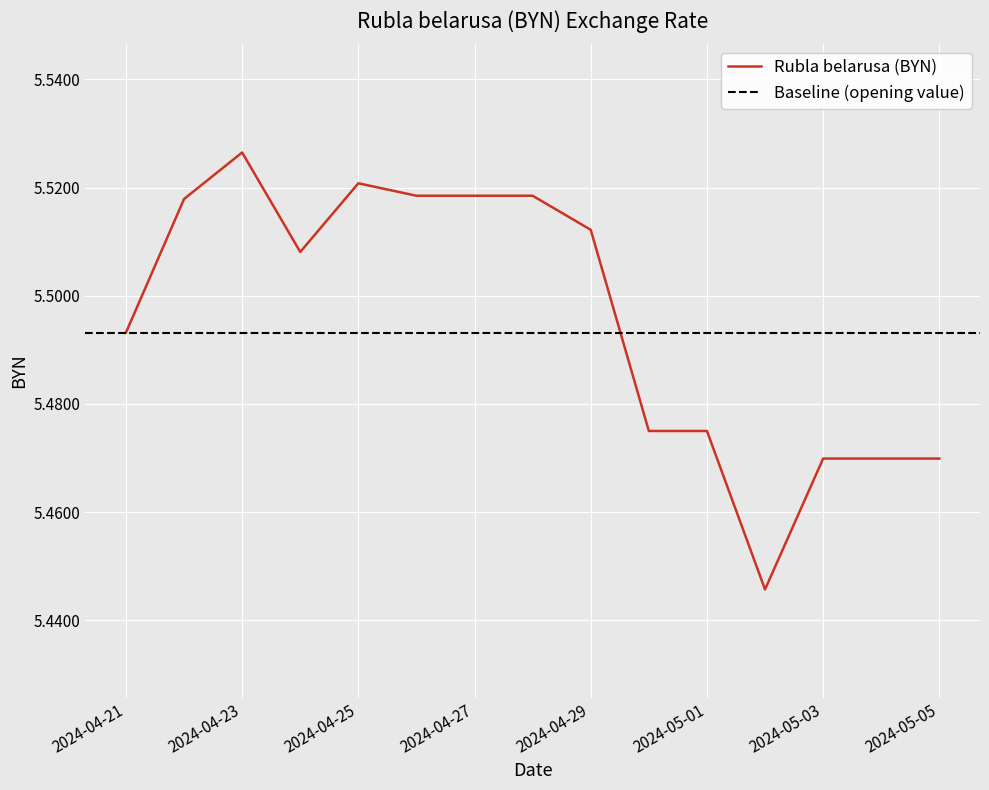

What is the maximum value shown in the chart?

5.5